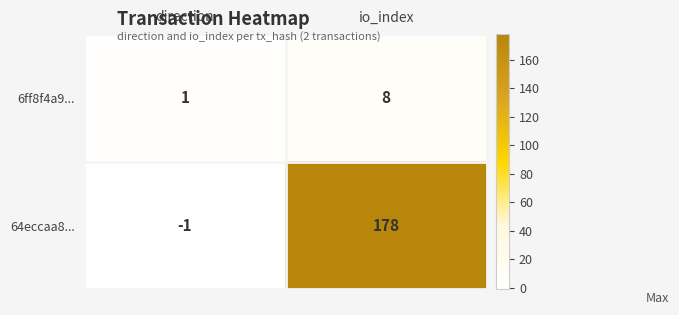

Which series has the largest total across all categories?

64eccaa8...